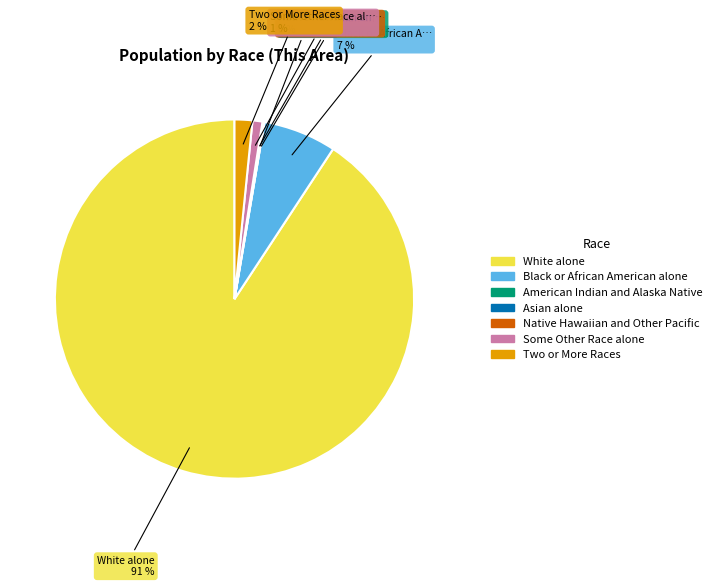

Which category accounts for the majority?

White alone